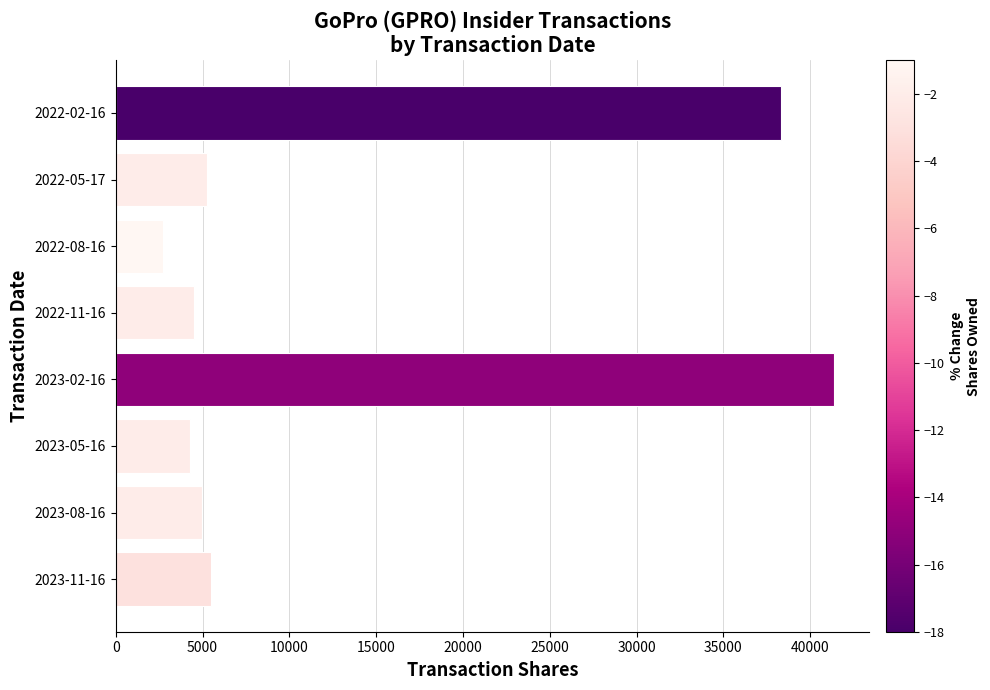

Which label corresponds to the largest value in the chart?

2023-02-16